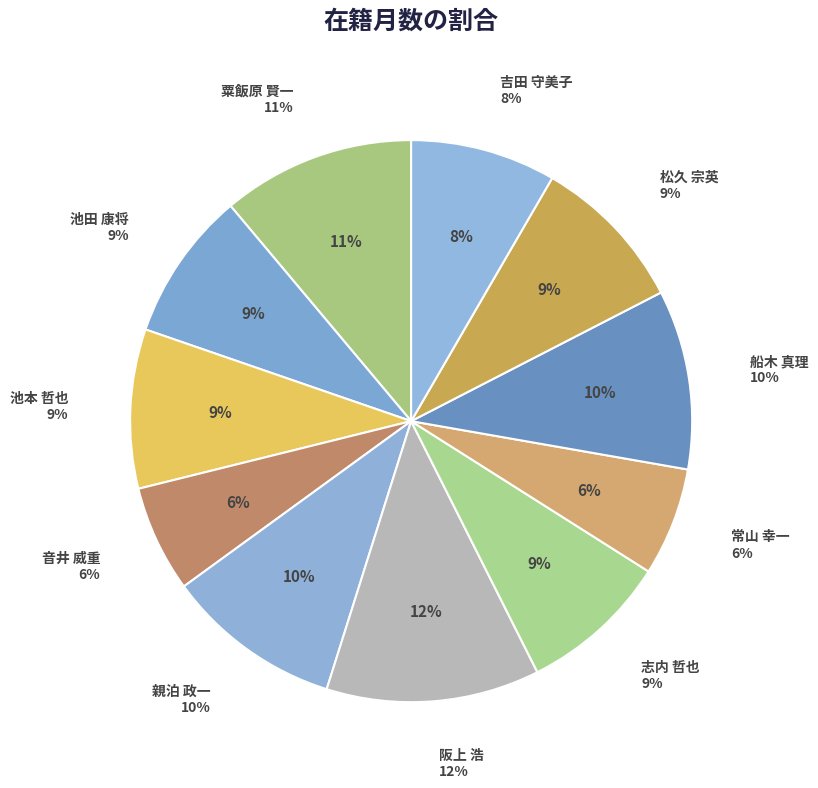

Rank the categories by value from highest to lowest.

阪上 浩, 粟飯原 賢一, 船木 真理, 親泊 政一, 池本 哲也, 松久 宗英, 池田 康将, 志内 哲也, 吉田 守美子, 常山 幸一, 音井 威重